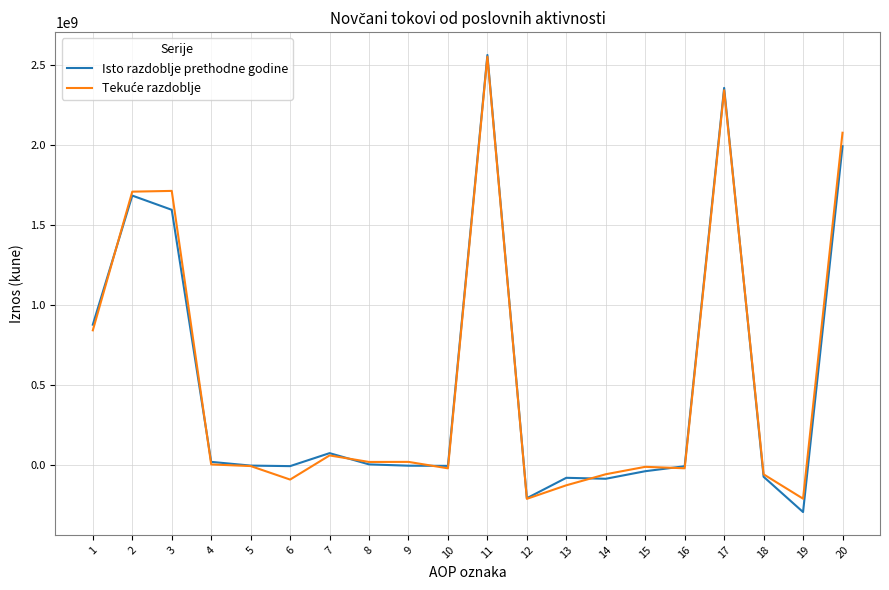

What is the total value across all series at 17?

4693497430